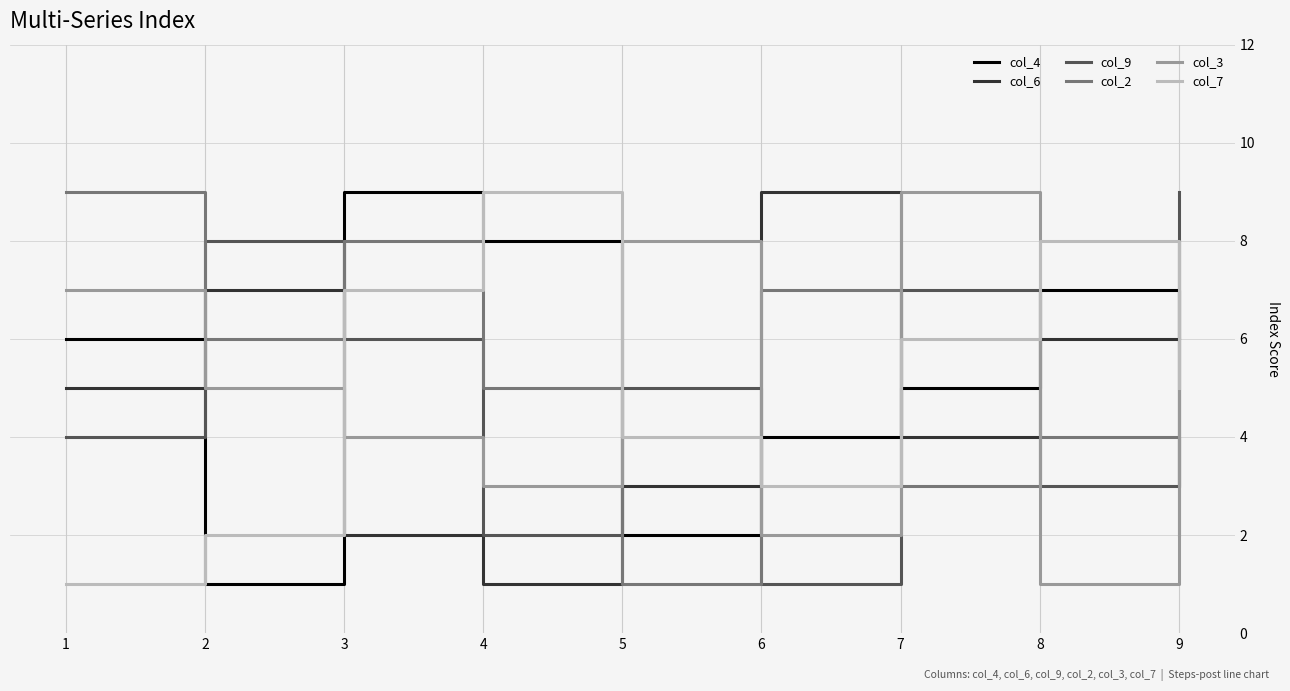

Reading right to left, extract all data points from this chart.

col_4: 9=3	8=7	7=5	6=4	5=2	4=8	3=9	2=1	1=6
col_6: 9=8	8=6	7=4	6=9	5=3	4=1	3=2	2=7	1=5
col_9: 9=9	8=3	7=7	6=1	5=5	4=2	3=6	2=8	1=4
col_2: 9=2	8=4	7=3	6=7	5=1	4=5	3=8	2=6	1=9
col_3: 9=6	8=1	7=9	6=2	5=8	4=3	3=4	2=5	1=7
col_7: 9=5	8=8	7=6	6=3	5=4	4=9	3=7	2=2	1=1